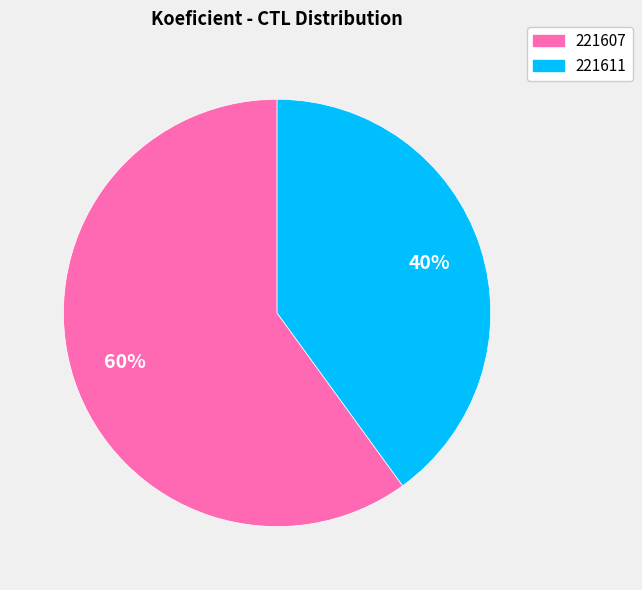

To the nearest percent, what portion does 221611 represent?

40%